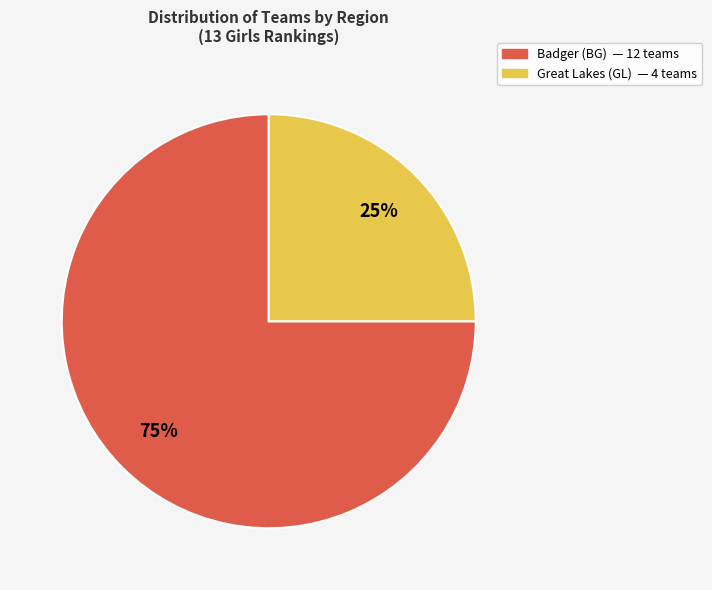

To the nearest percent, what is the average slice percentage?

50%